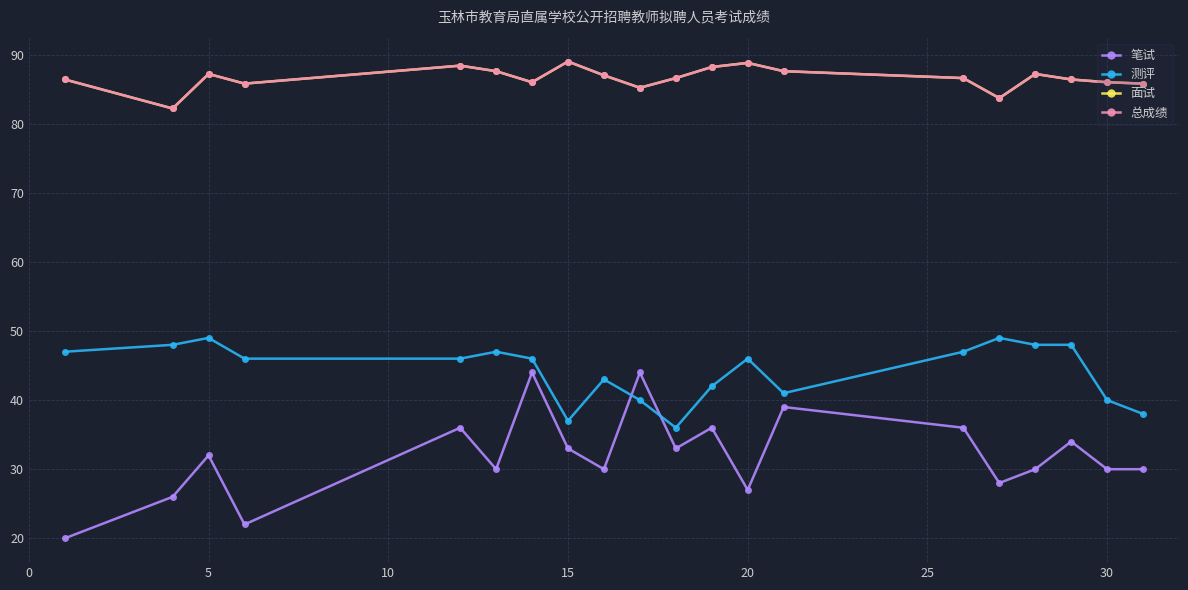

Does the chart have visible grid lines?

Yes